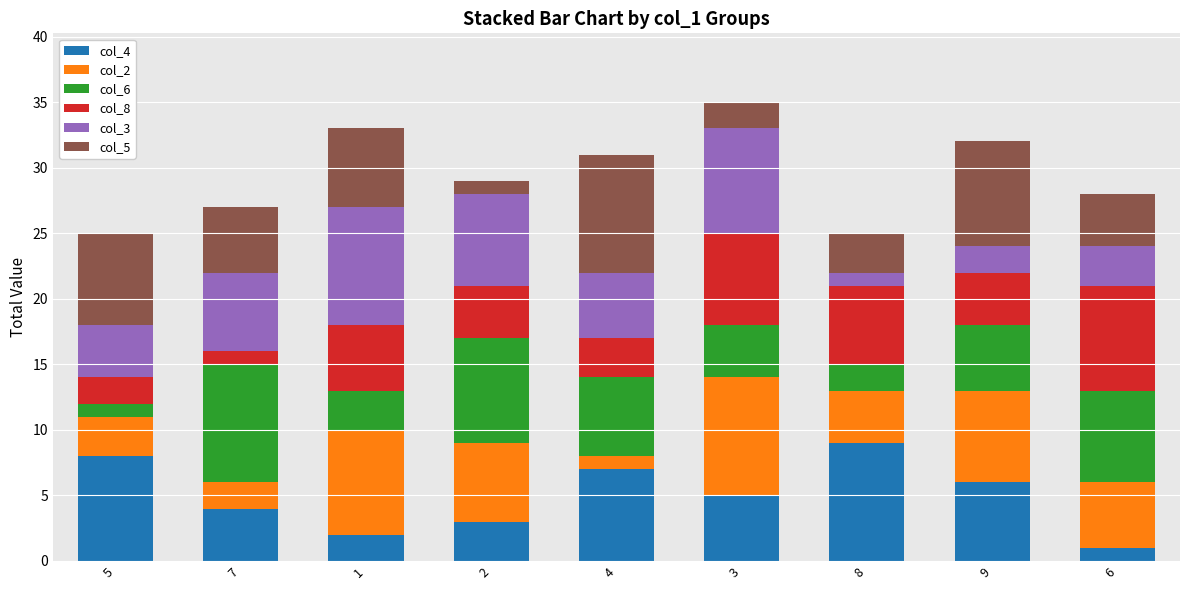

The col_4 series shows 1 at 6. True or false?

True